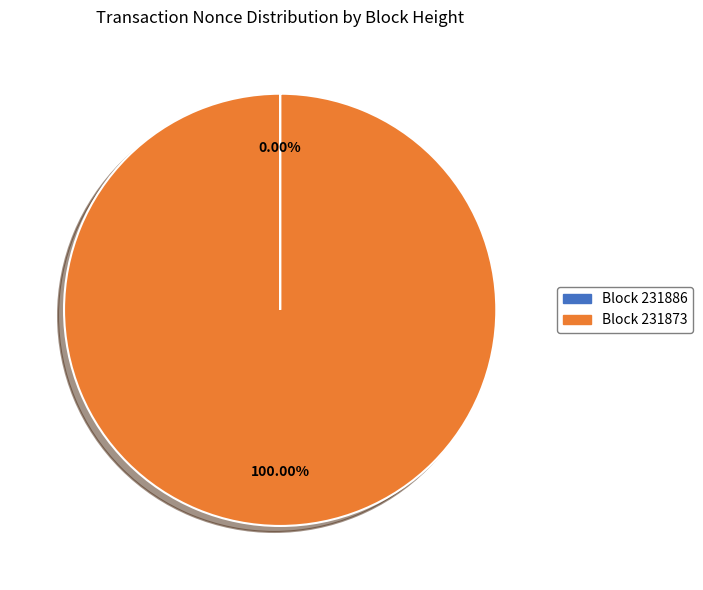

Is there a majority slice in this chart?

Yes